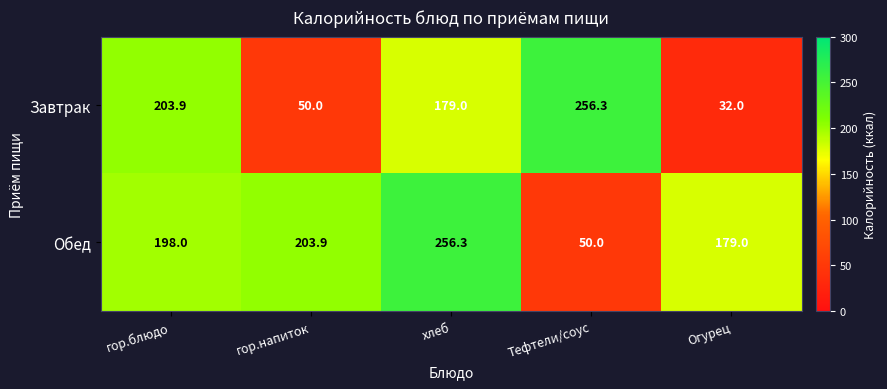

What is the maximum value shown in the chart?

256.3